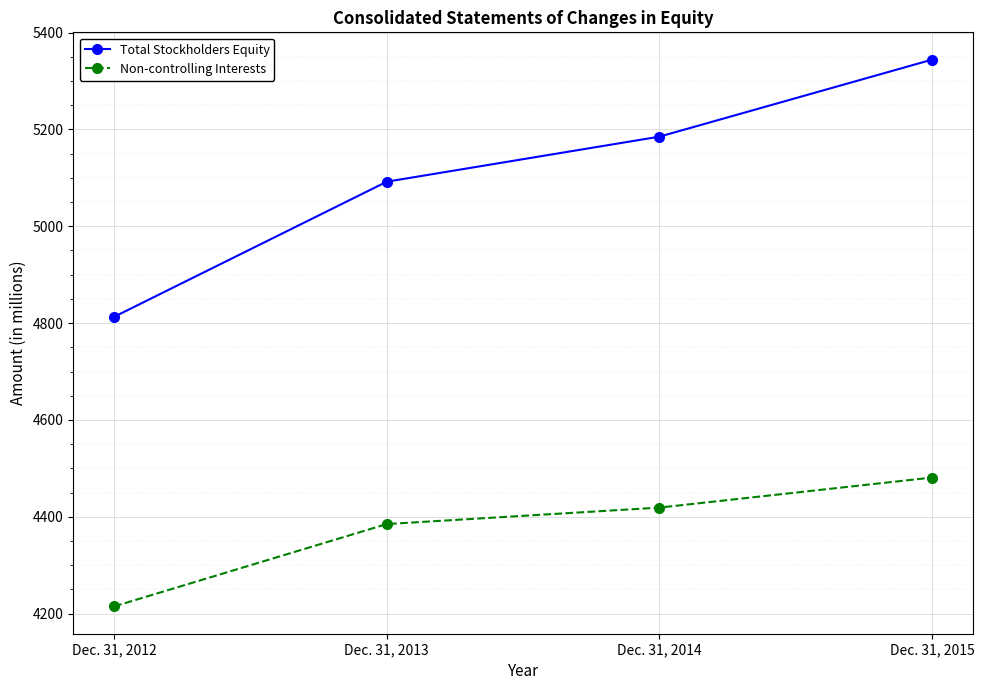

What is the value of the Non-controlling Interests point at the 2nd from the left?

4385